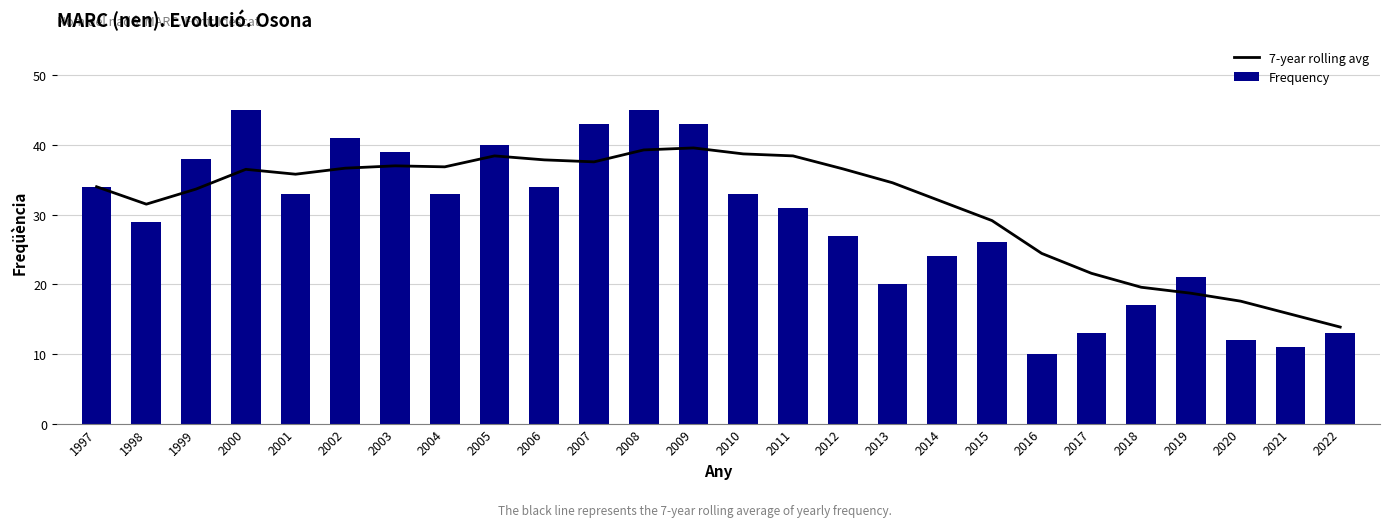

At how many categories does at least one series exceed 33?

16